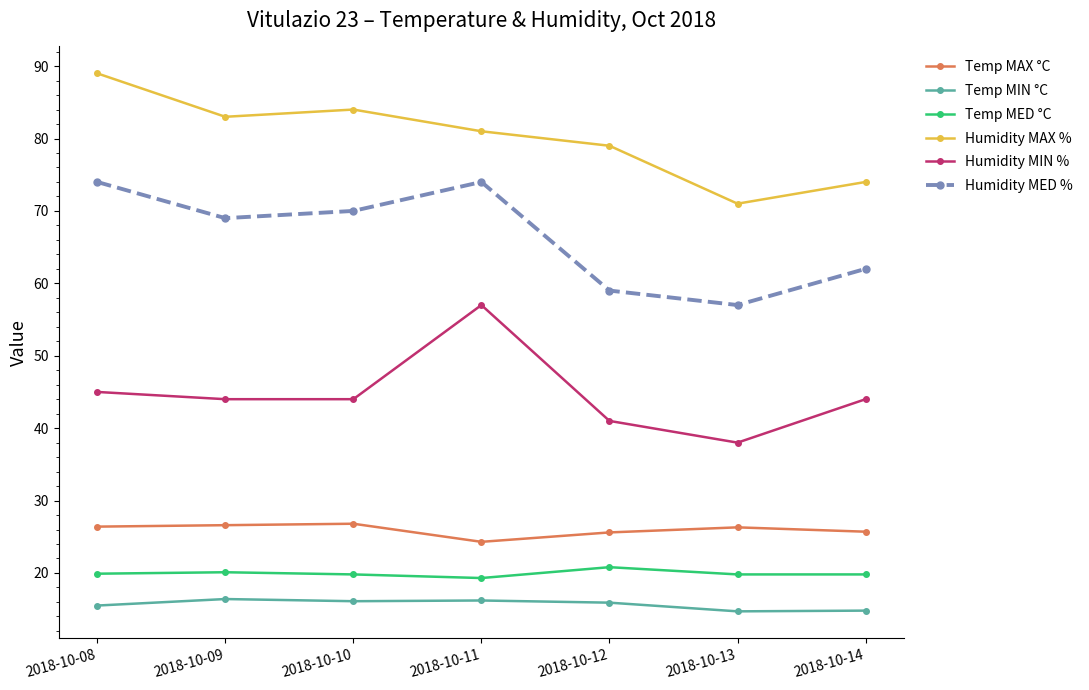

Does the chart have visible grid lines?

No